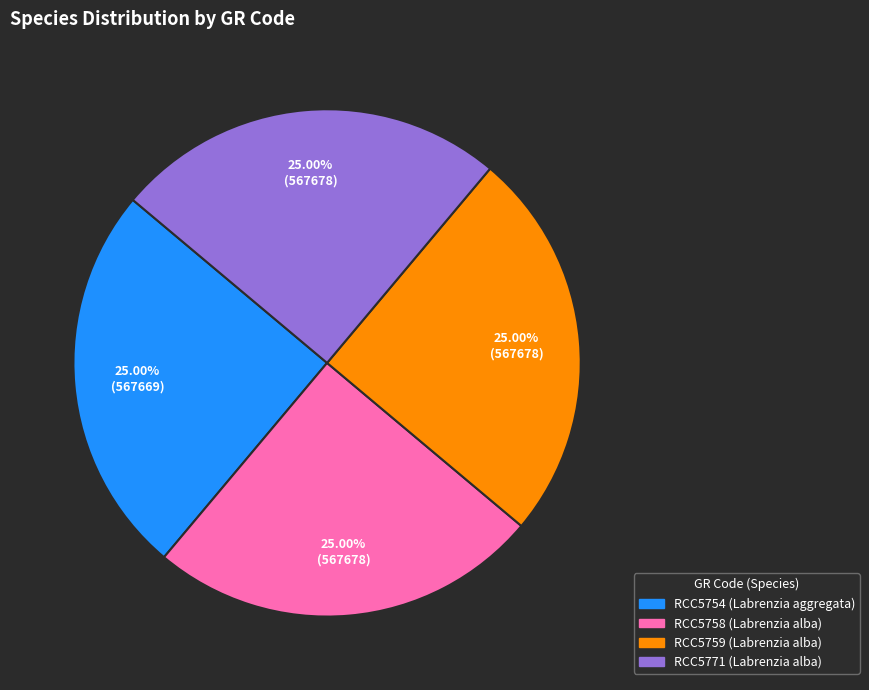

Does RCC5754 (Labrenzia aggregata) account for over 50% of the chart?

No